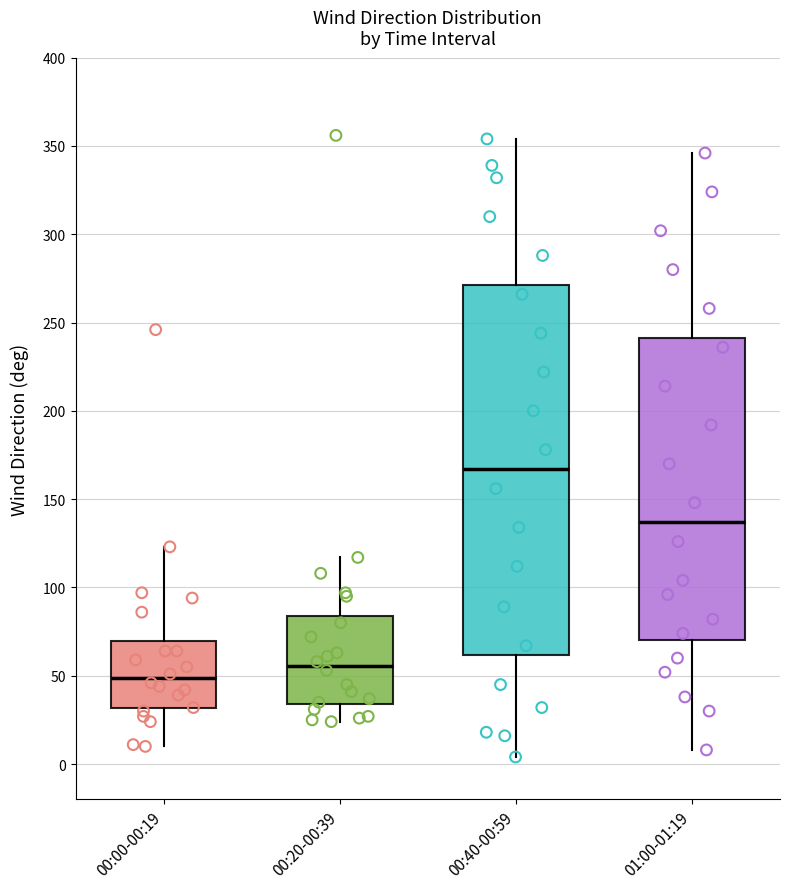

Which box's median line is the lowest?

00:00-00:19